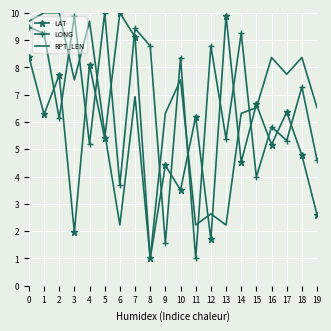

Between which two adjacent categories do LAT and LONG first intersect?

1 and 2